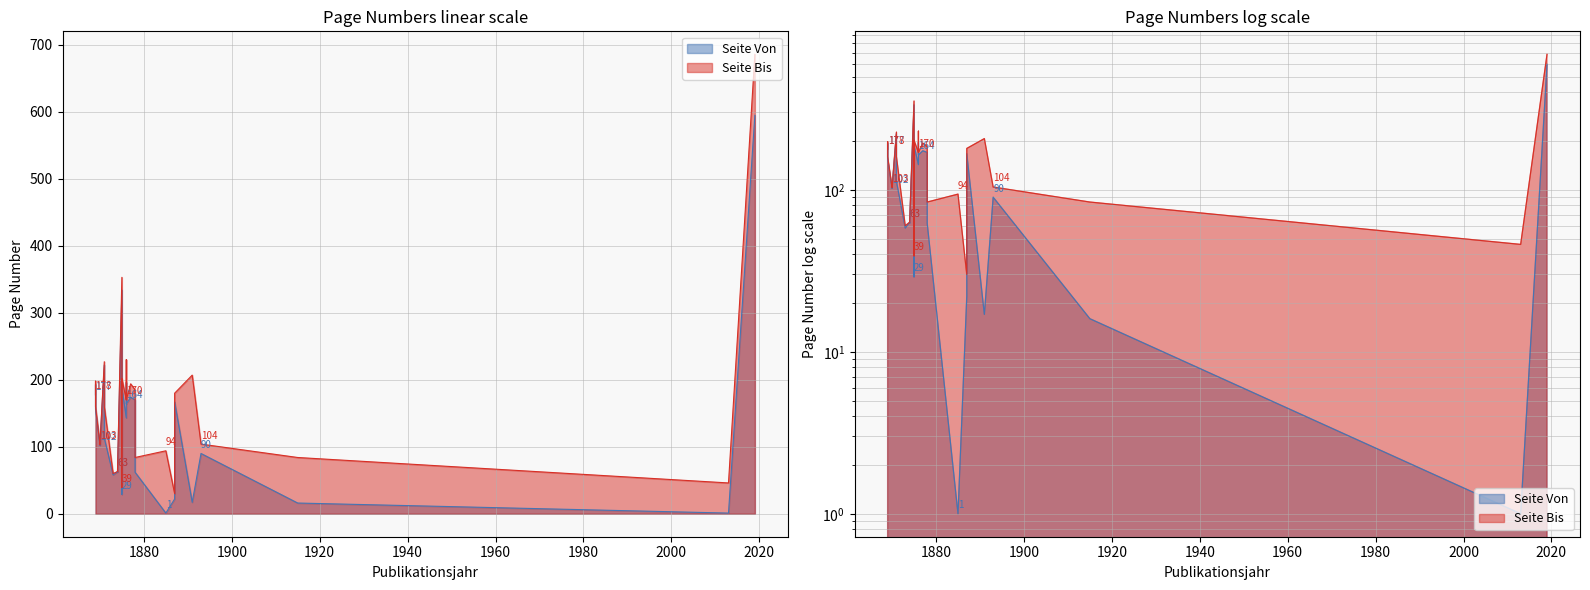

Is it true that Seite Von equals 193 at 1869?

True